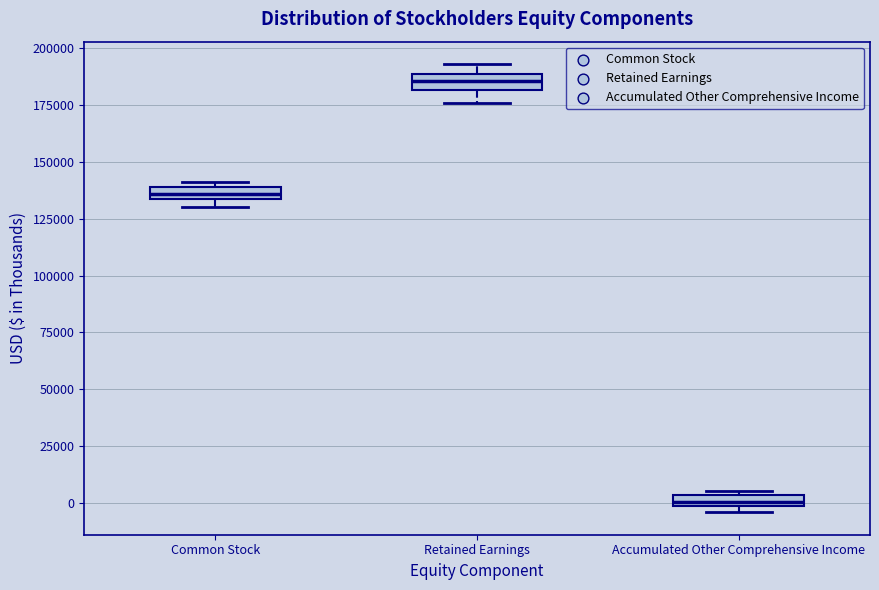

Which box has the lowest median line?

Accumulated Other Comprehensive Income